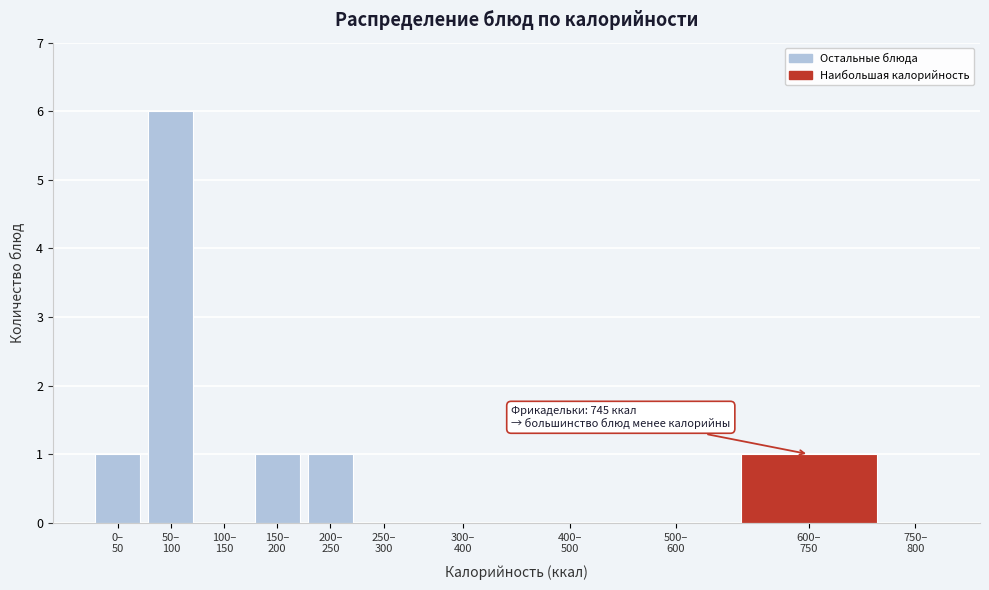

What is the greatest value displayed?

6